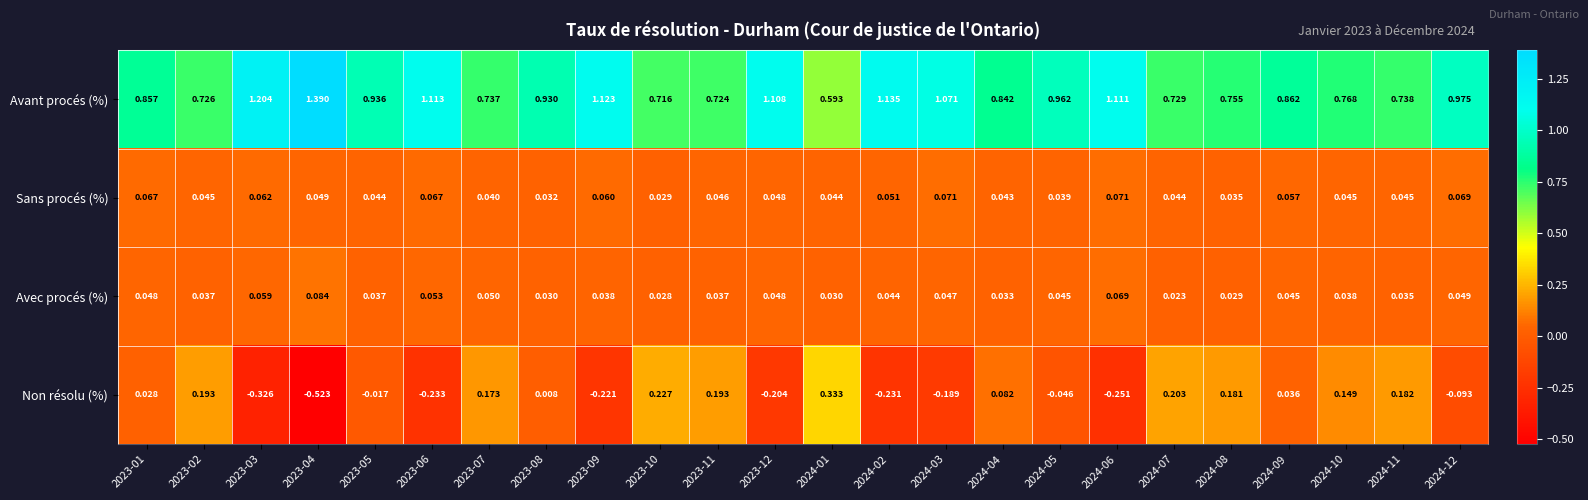

List the series in order of their peak value, highest first.

Avant procés (%), Non résolu (%), Avec procés (%), Sans procés (%)